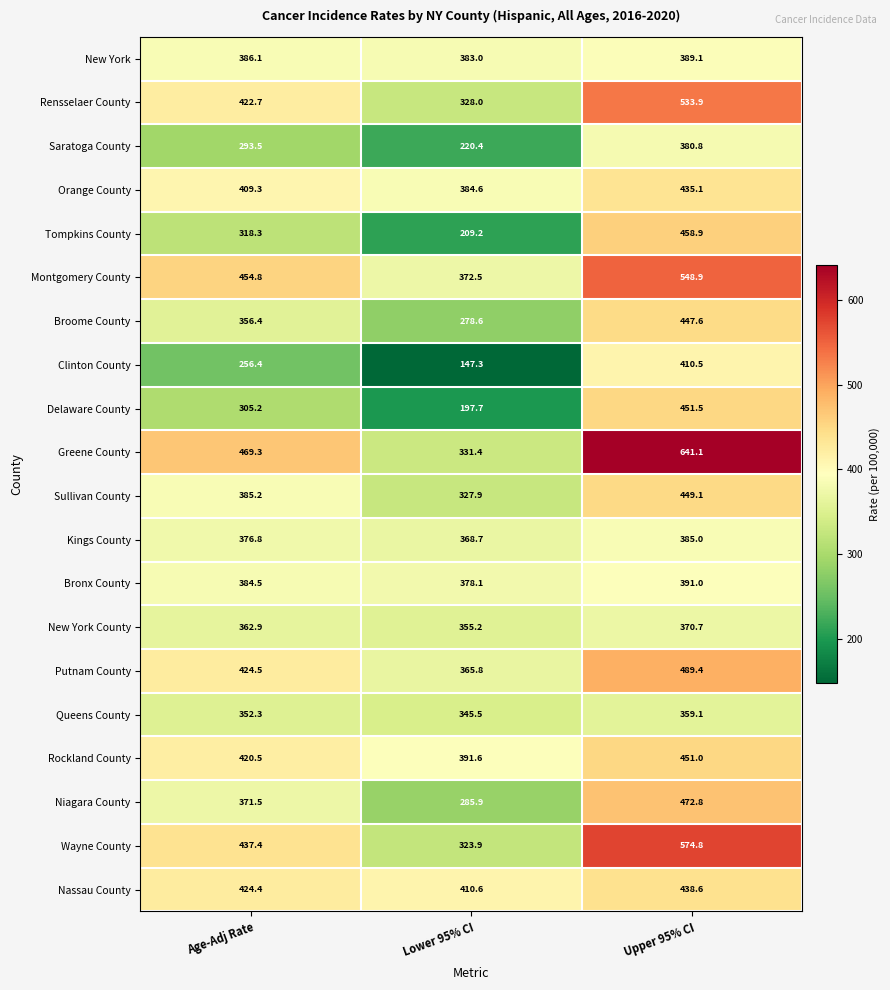

Which series has the widest spread of values?

Greene County